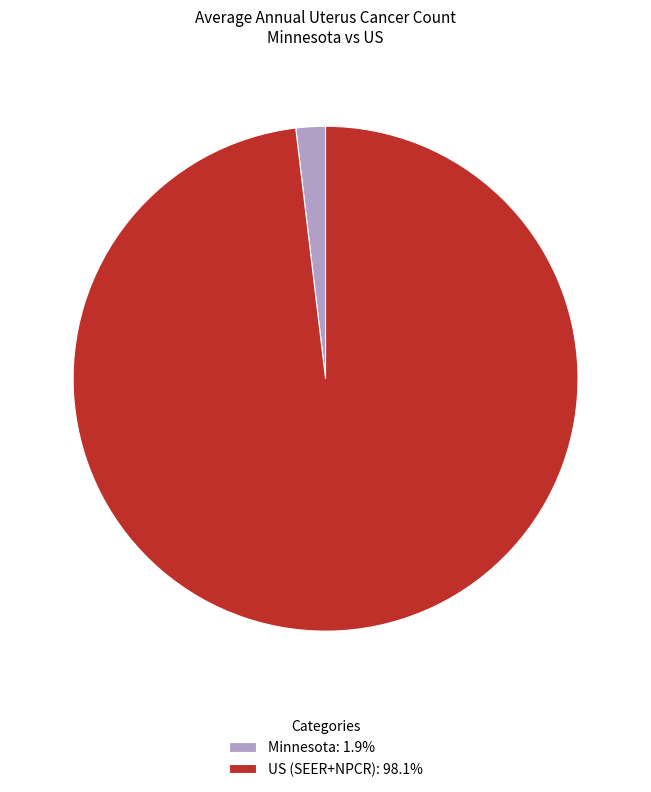

Does US (SEER+NPCR) account for over 50% of the chart?

Yes